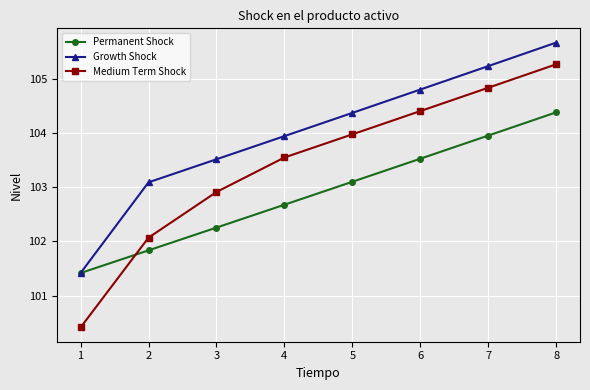

Which series has the largest total across all categories?

Growth Shock